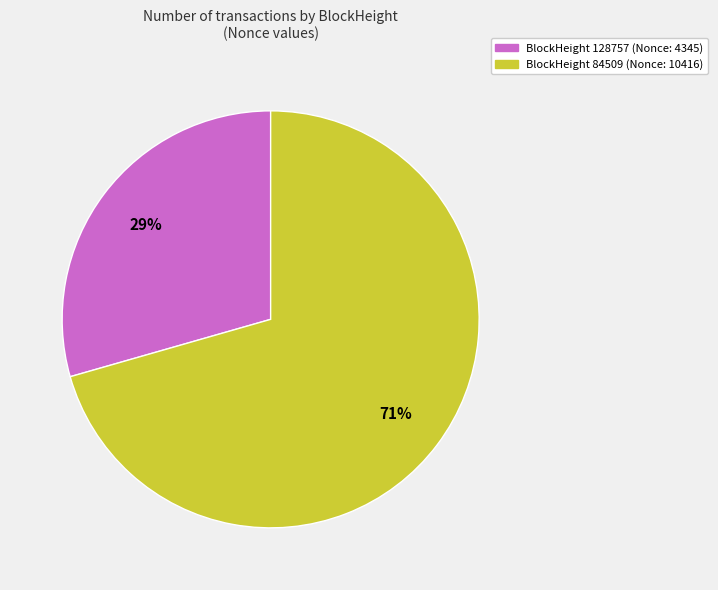

Does any single category account for the majority?

Yes